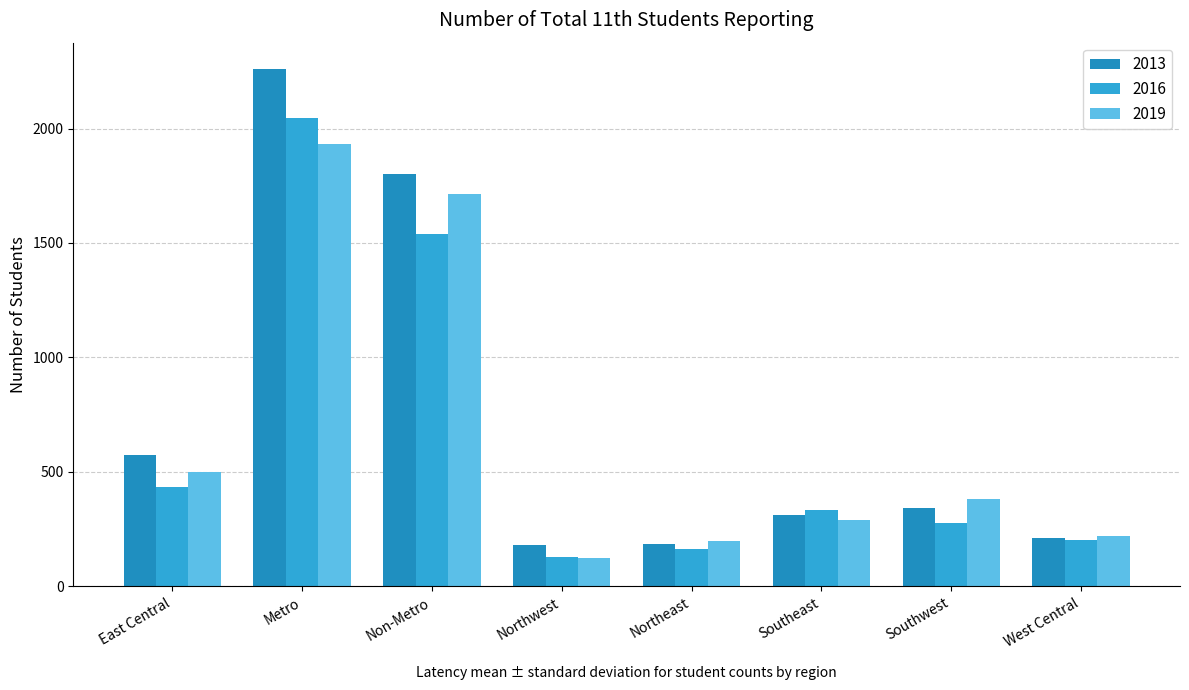

What is the sum of all 2016 values?

5124